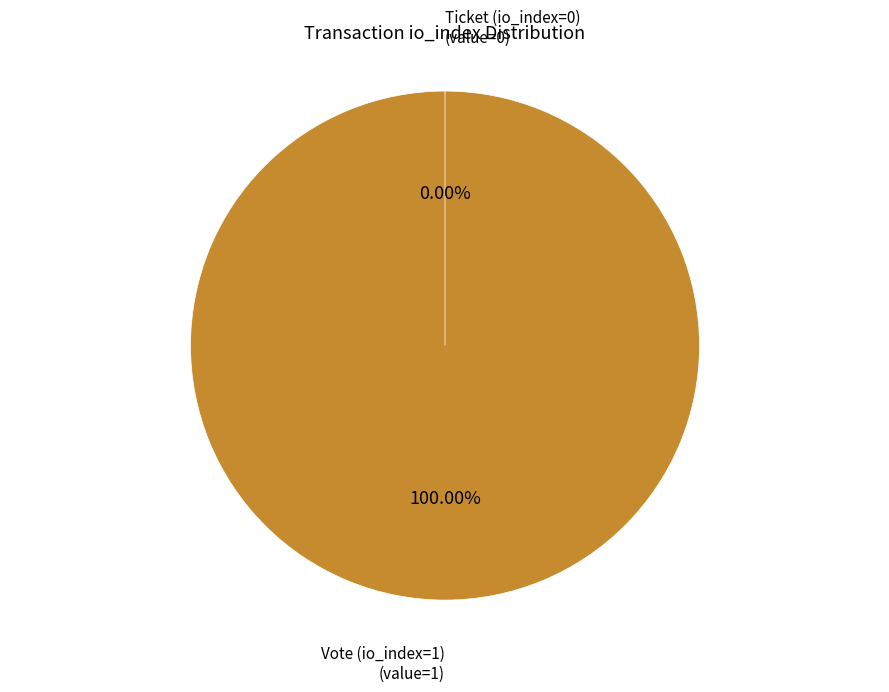

What is the total percentage of Vote (io_index=1) and Ticket (io_index=0)?

100.0%